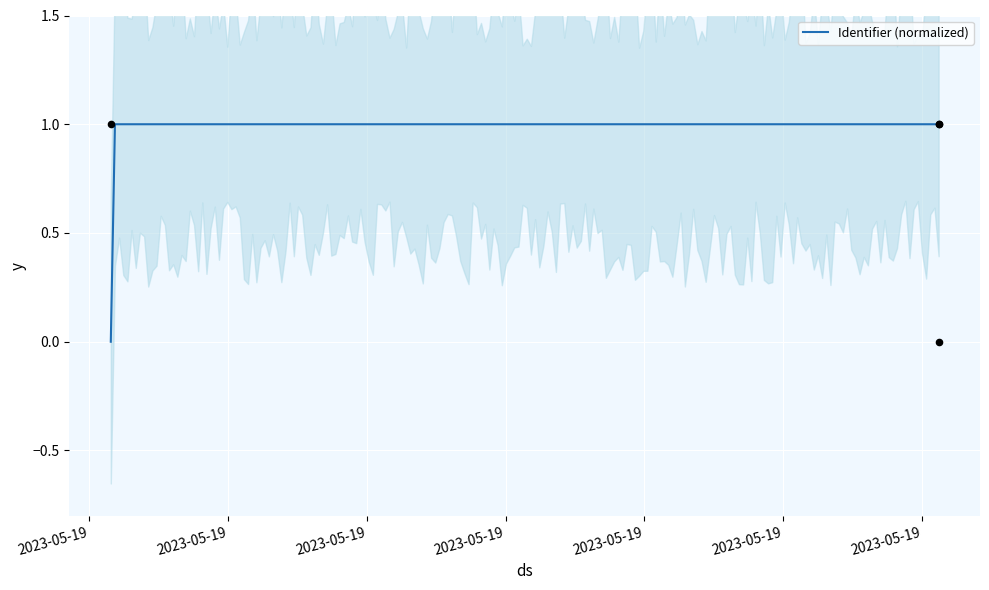

Approximately how many times larger is the value at 2023-05-19 08:04:27 compared to 2023-05-19 08:02:44?

1.0